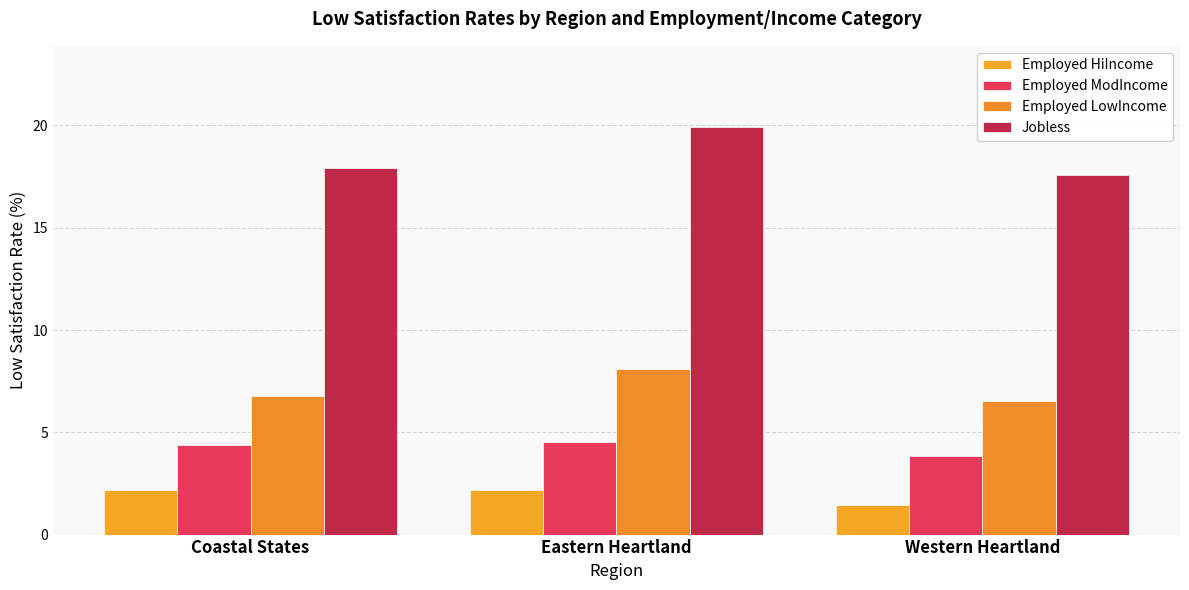

At which category is the sum across all series the highest?

Eastern Heartland